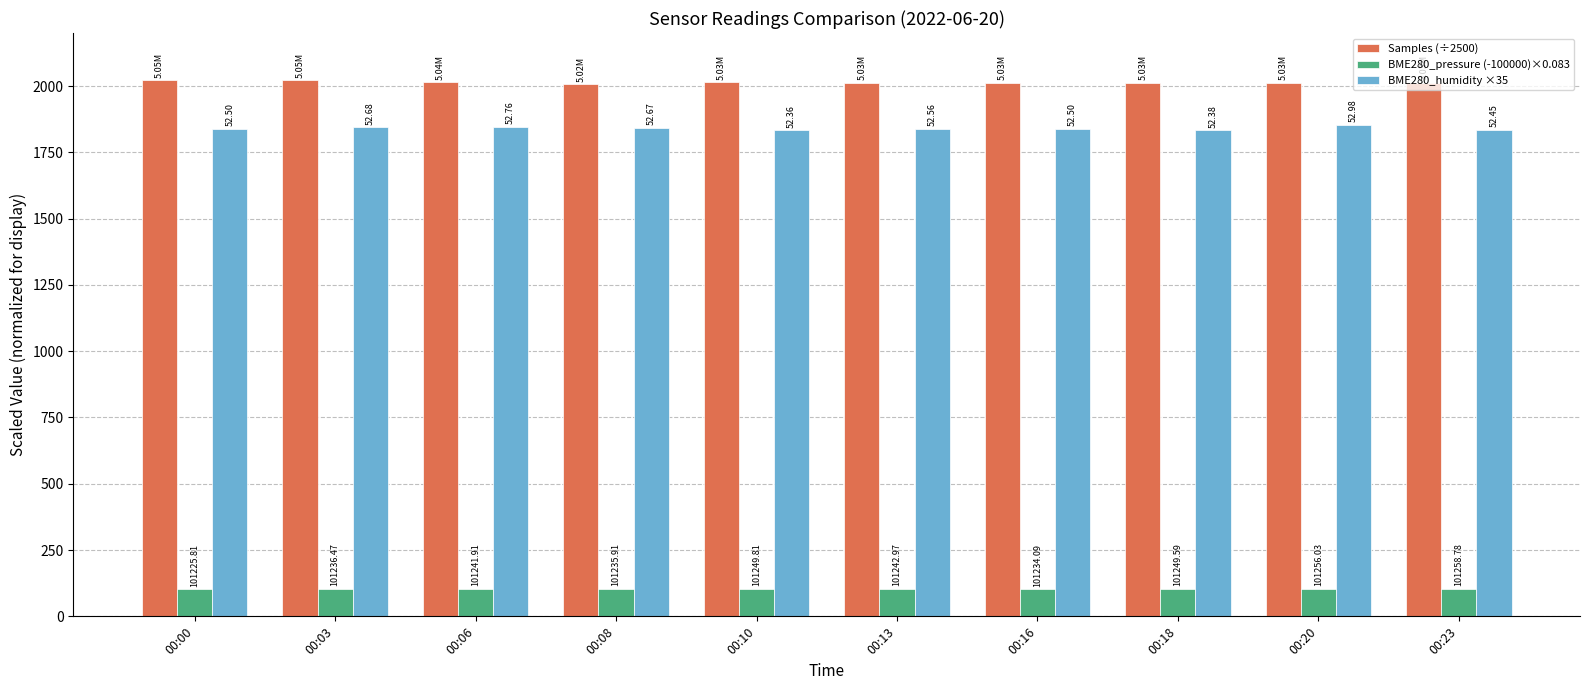

True or false: BME280_humidity ×35 has a value of 1060.5 at 00:00.

False